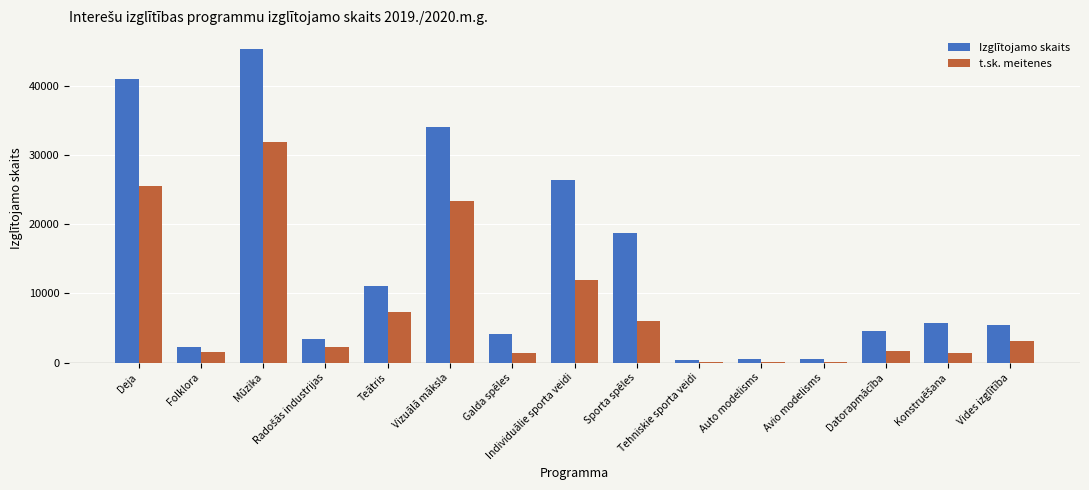

At which category is the sum across all series the highest?

Mūzika